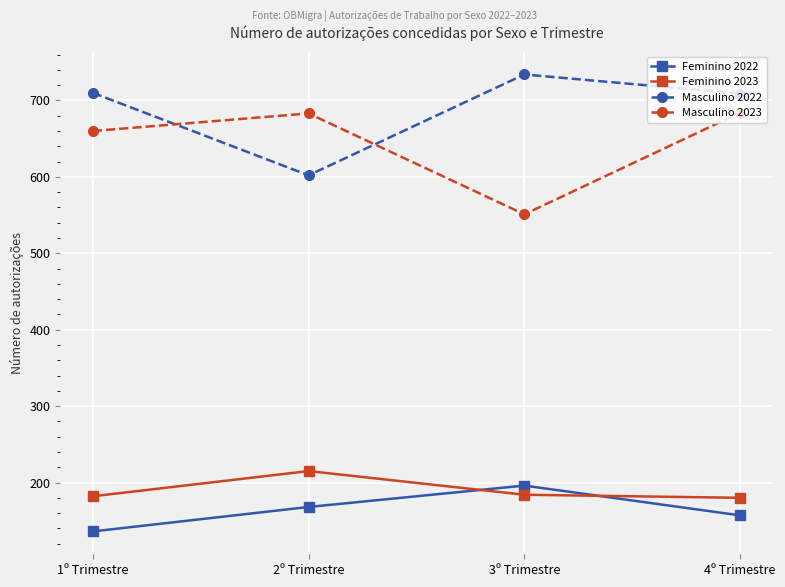

How many lines are shown in the chart?

4